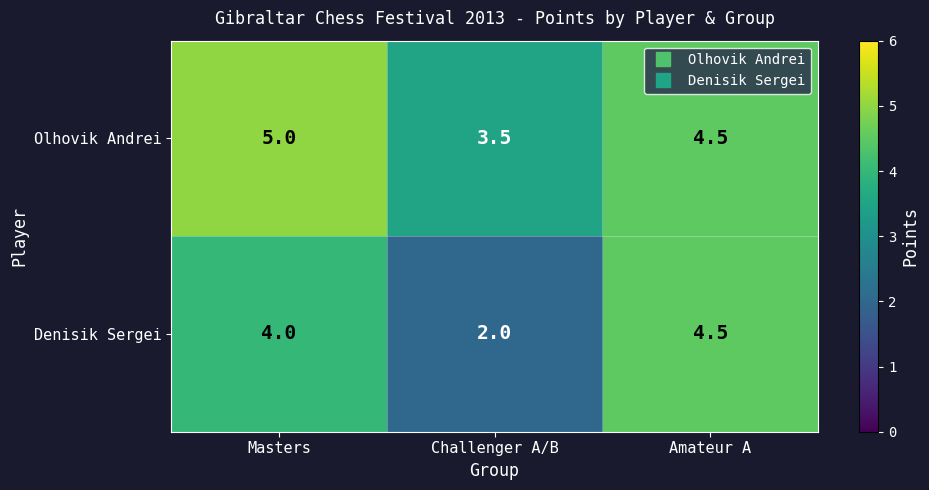

The value of Denisik Sergei at Amateur A is 4.5. True or false?

True